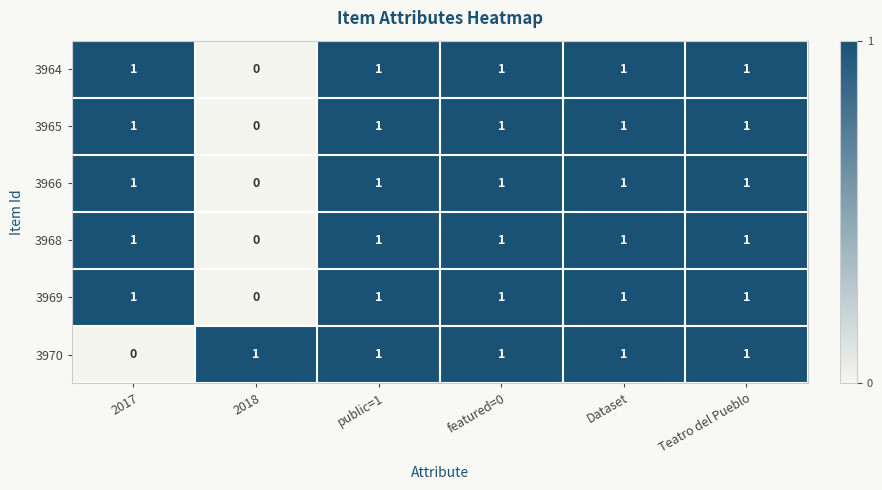

Where is 3966 nearest to the value 0?

2018